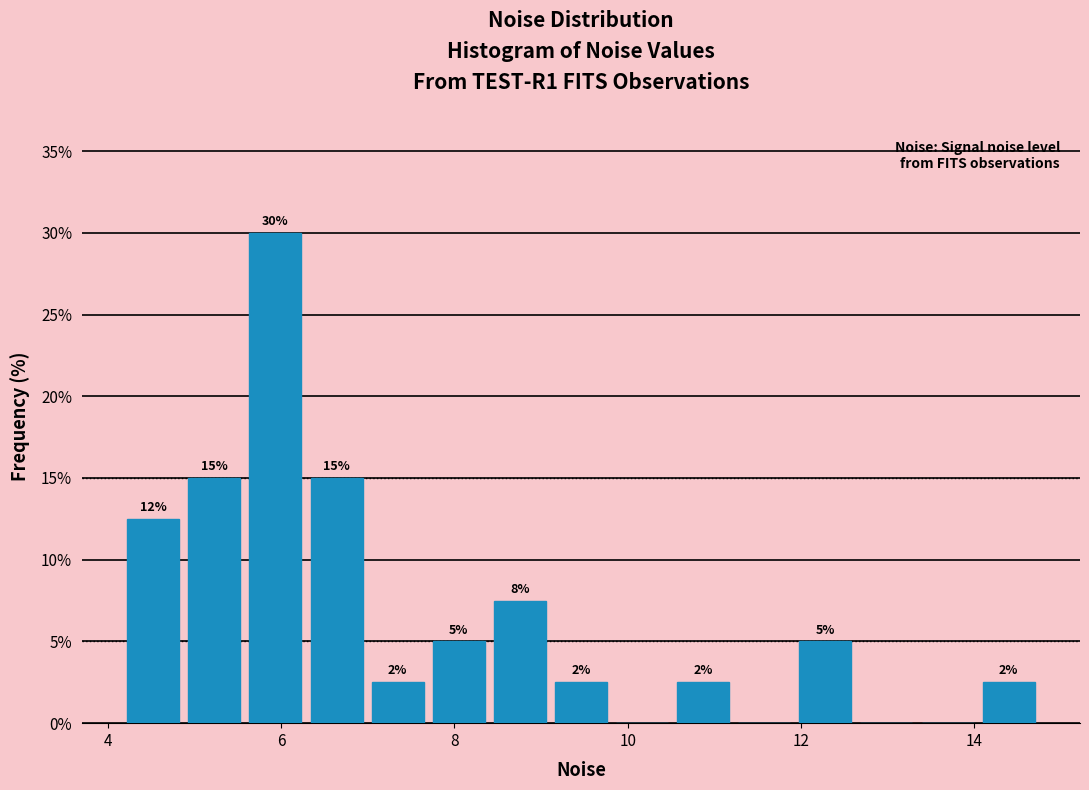

Around what value on the x-axis is the tallest bar? Give the approximate position of its centre, as read against the axis.

6.0